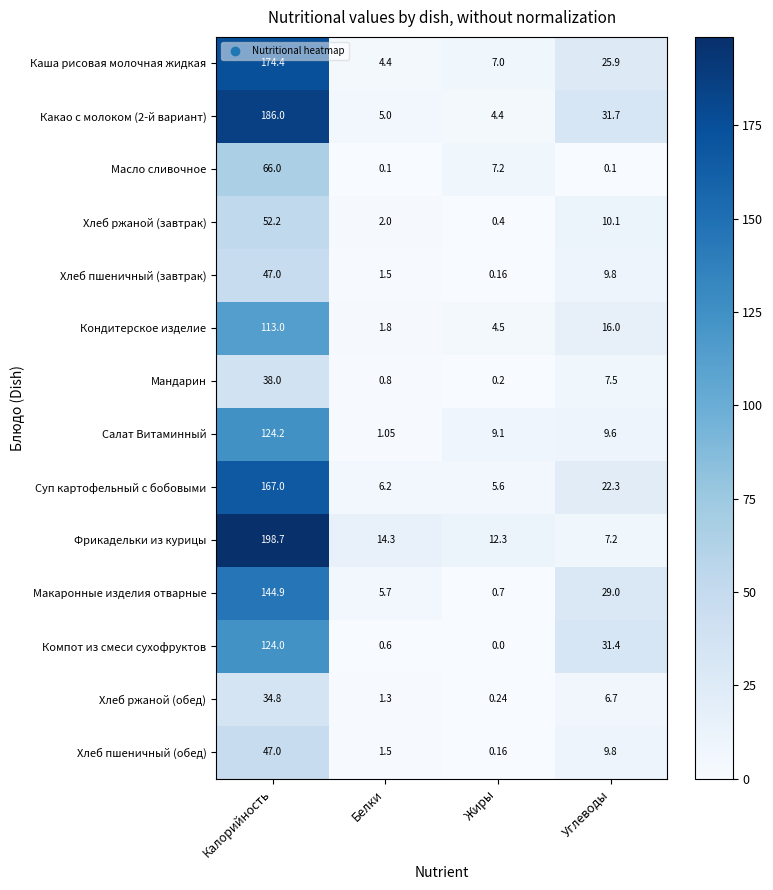

Which series has the largest total across all categories?

Фрикадельки из курицы